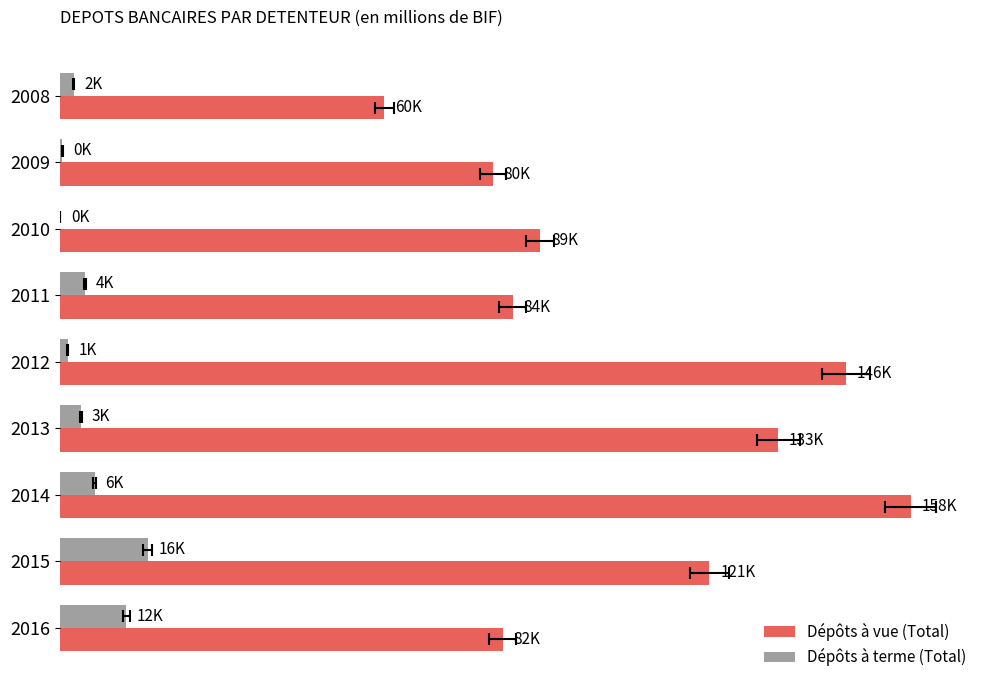

Which series has the widest spread of values?

Dépôts à vue (Total)